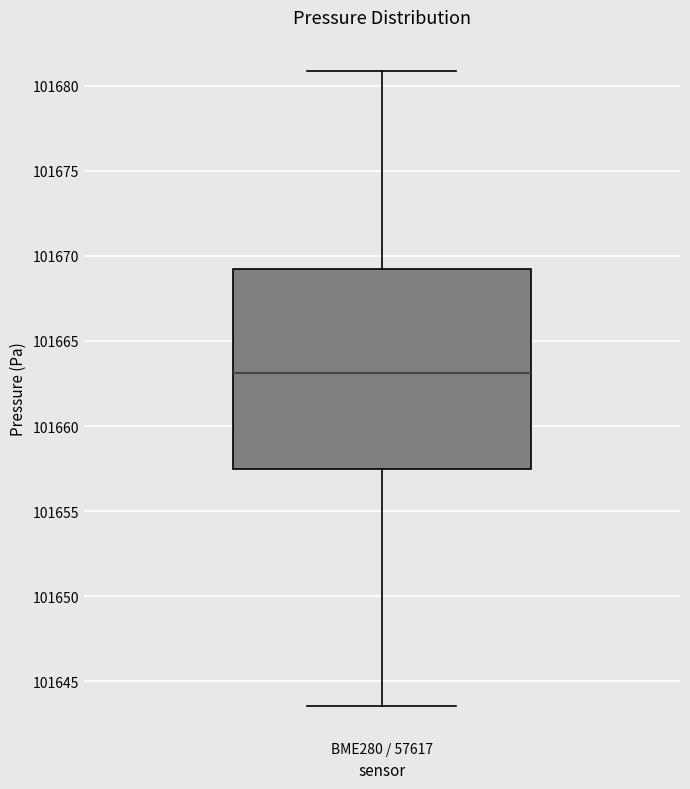

Transcribe this box plot: give where the median line is, the range the box spans, and where the two whiskers end, as read against the y-axis. The values are not printed on the chart, so give them approximately, as read against the axis.

median 101663.0, box 101657.5 to 101669.0, whiskers 101643.5 to 101681.0